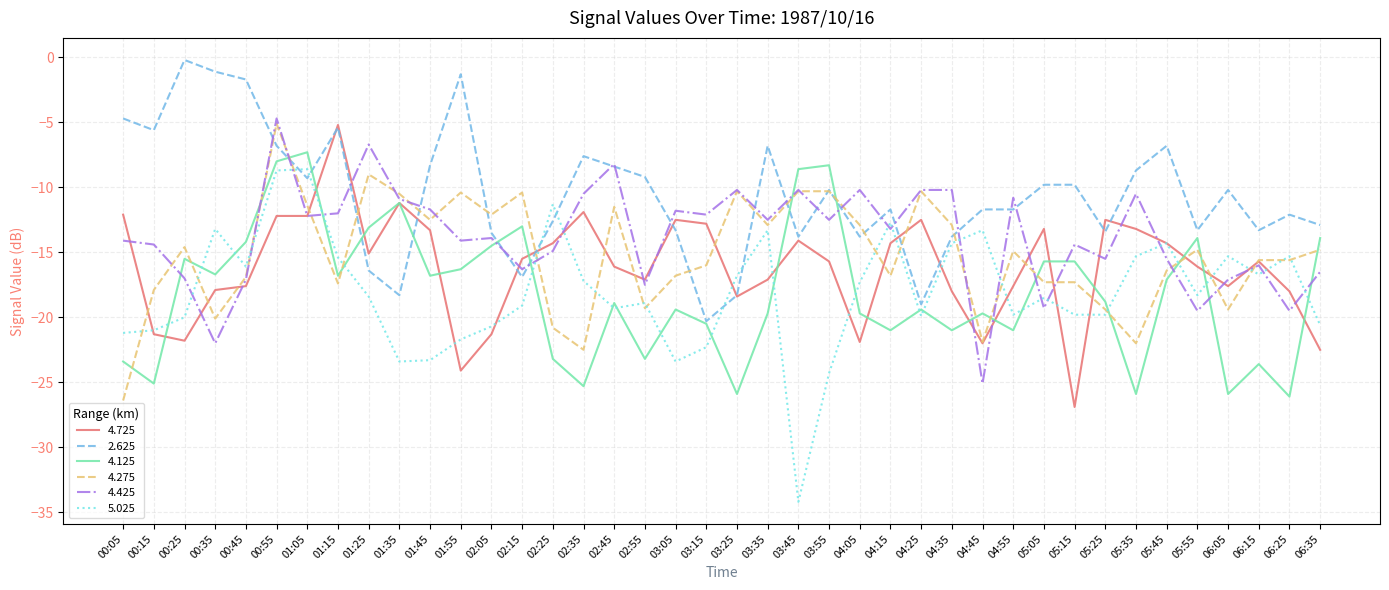

True or false: 2.625 has a value of -11.4 at 02:45.

False